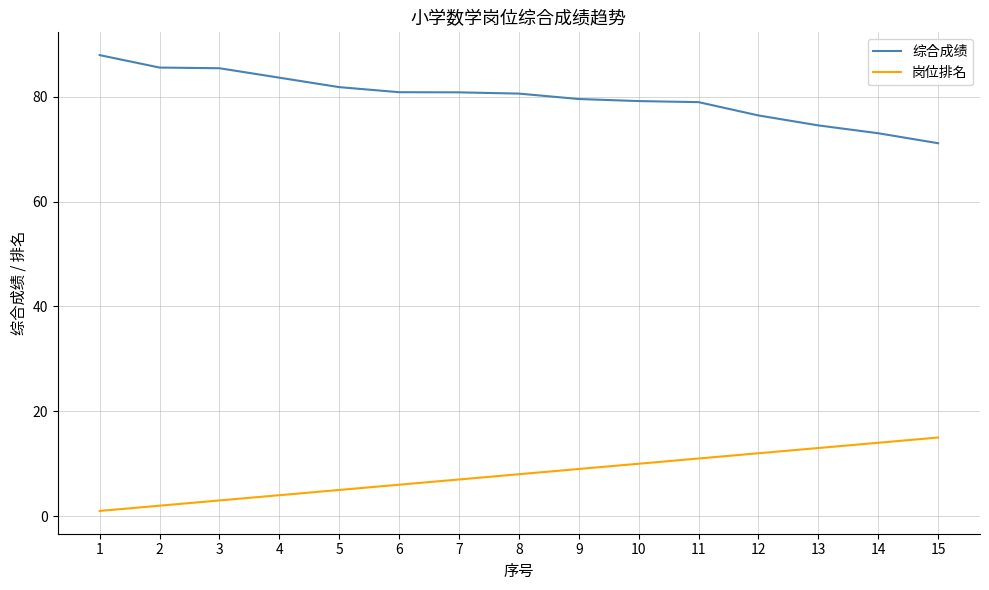

What is the spread (max minus min) of values at 3?

82.4